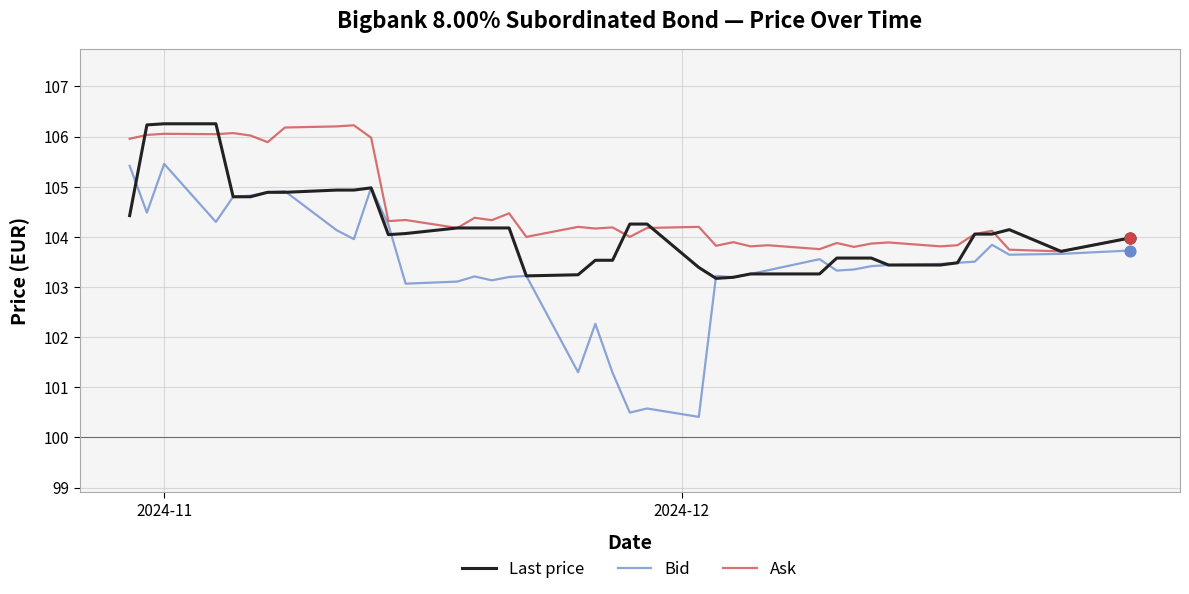

Which series has the largest range (max minus min)?

Bid